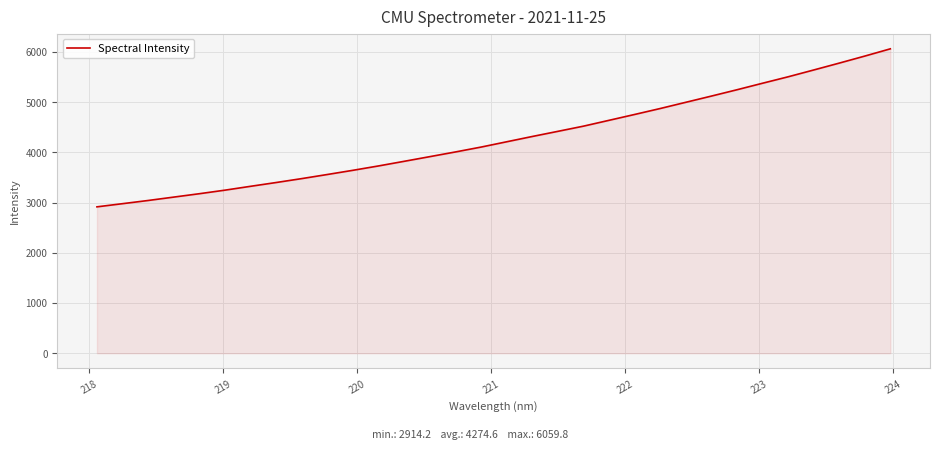

What is the minimum value shown in the chart?

2914.2